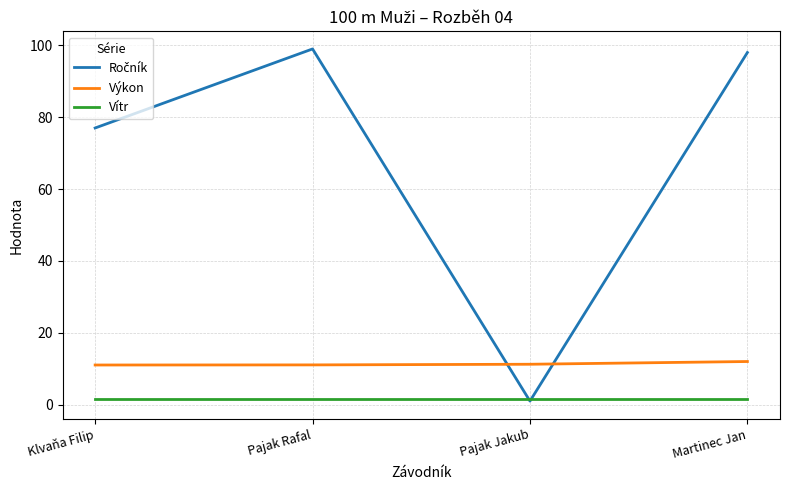

What is the total value across all series at Pajak Rafal?

111.6